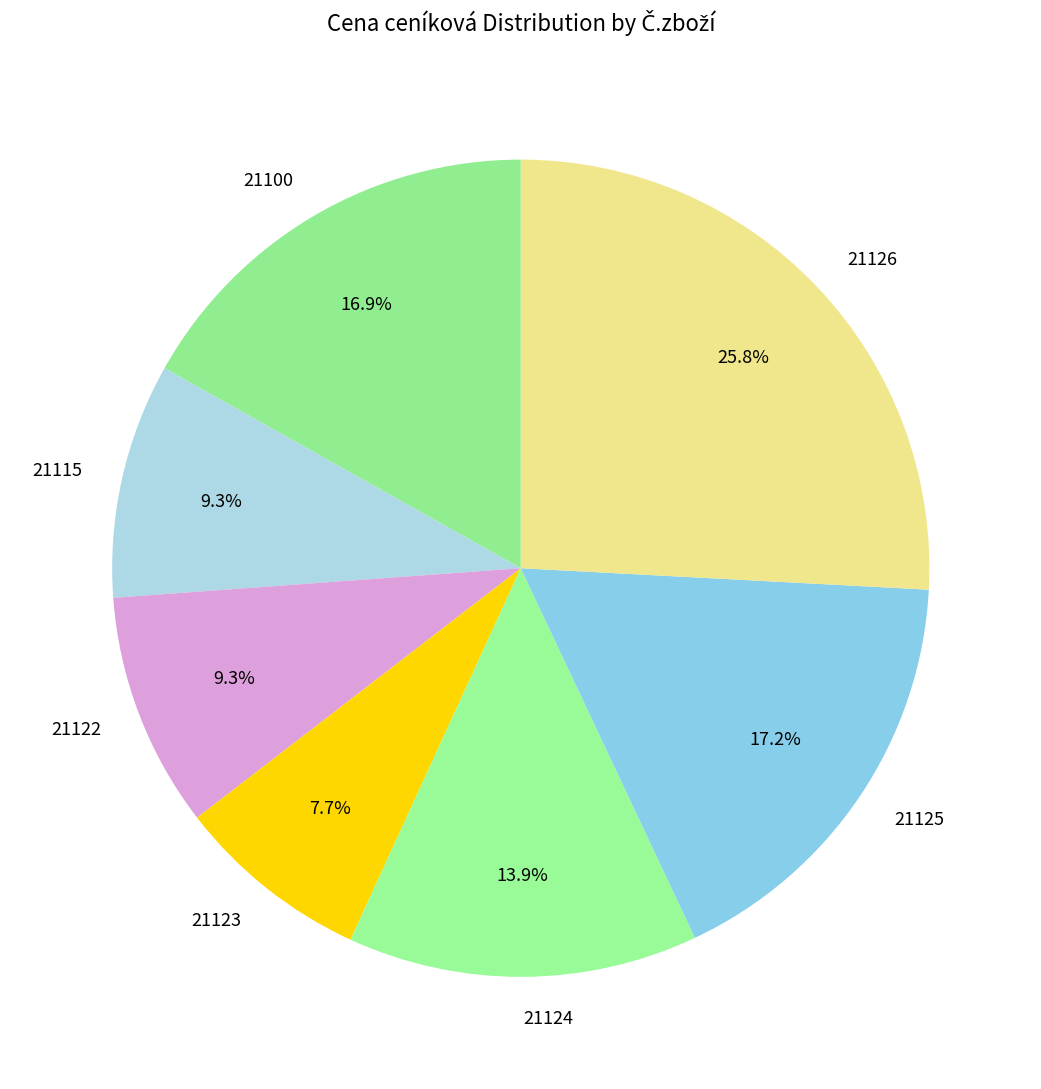

Which has a higher value, 21122 or 21123?

21122